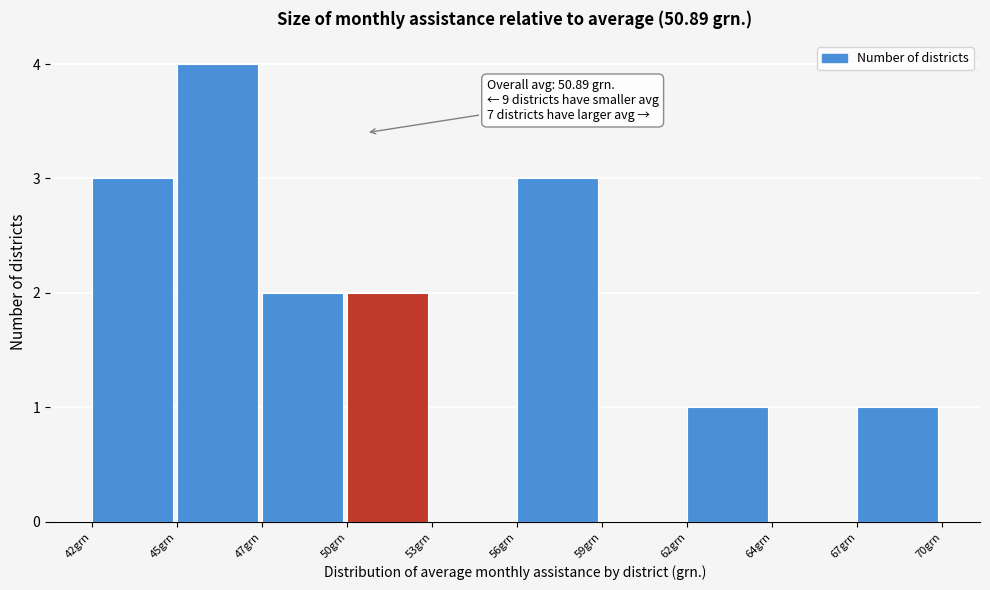

Reading right to left, list all the values displayed in this chart.

67grn=1	64grn=0	62grn=1	59grn=0	56grn=3	53grn=0	50grn=2	47grn=2	45grn=4	42grn=3